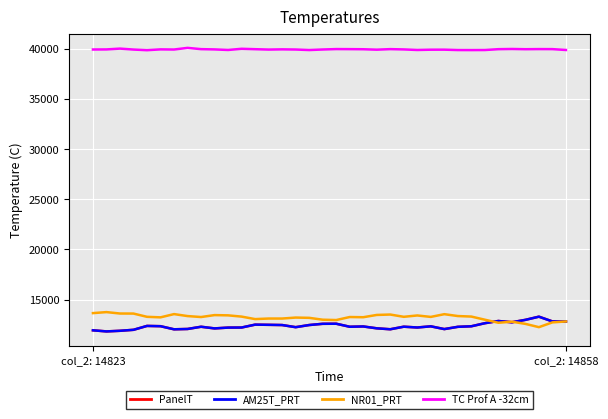

What is the average value of the PanelT series?

12366